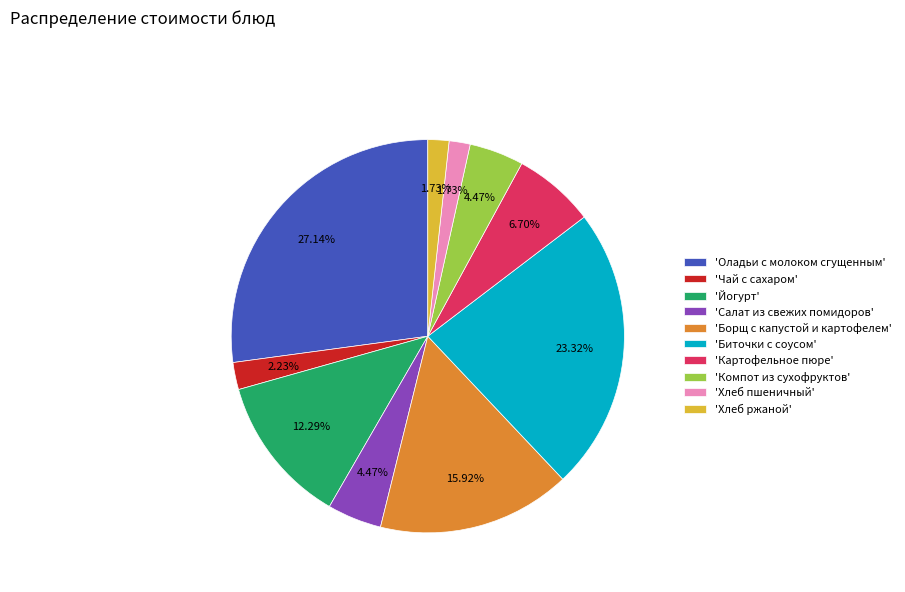

To the nearest percent, what is the difference between the largest and smallest slice percentages?

25%